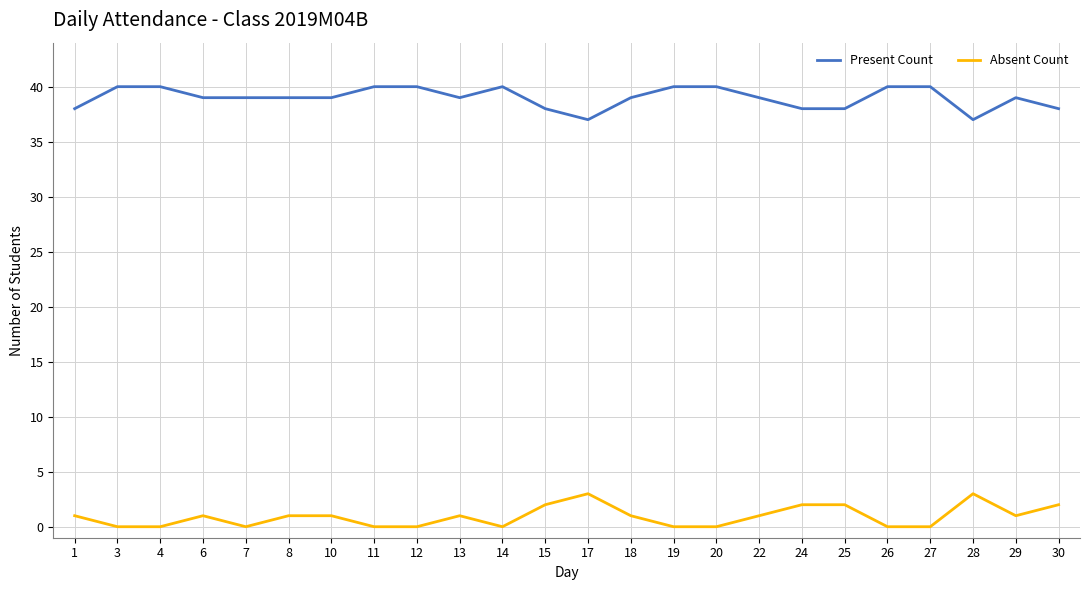

Which series has the largest total across all categories?

Present Count